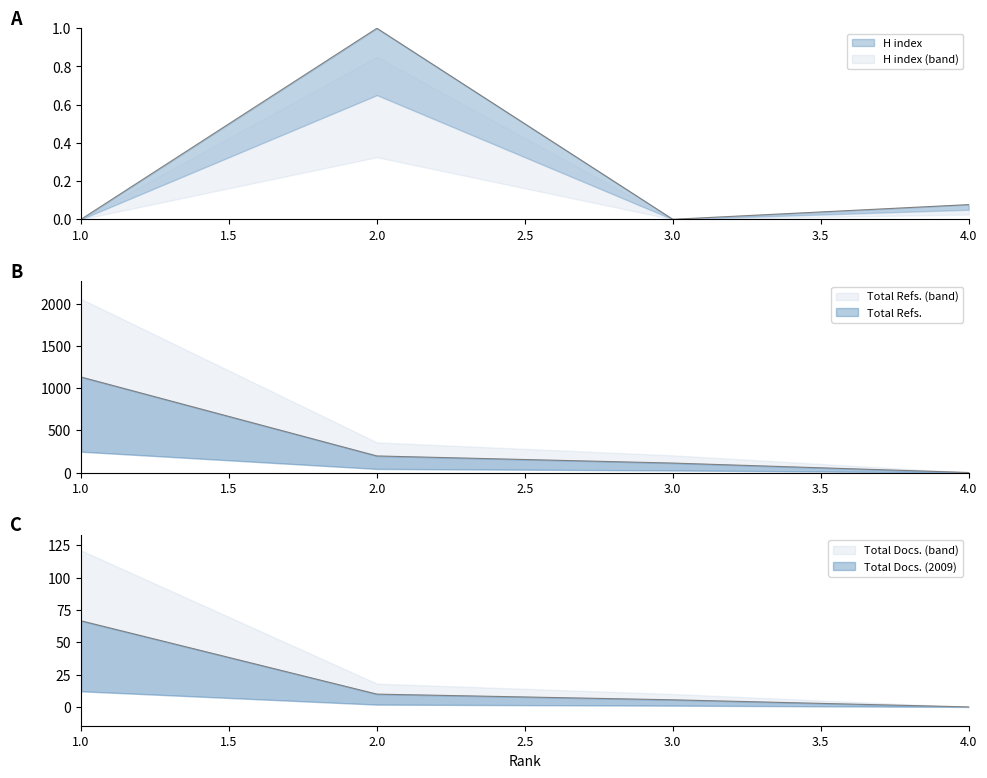

What is the average value of the Total Refs. series?

361.1